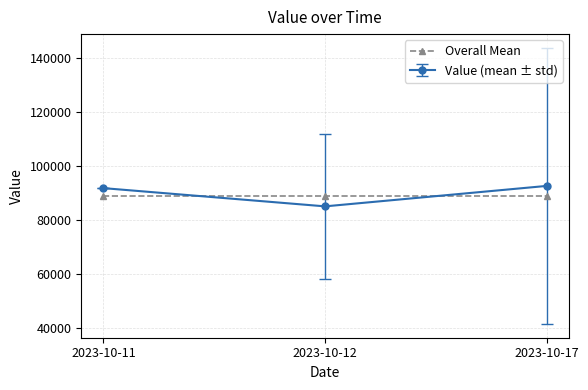

What is the value of the Overall Mean point at the 1st from the left?

88659.8